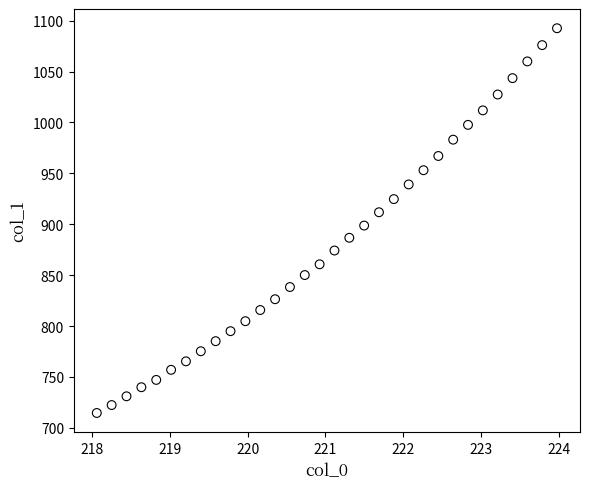

What Y value in the scatter plot is closest to 903?

898.7